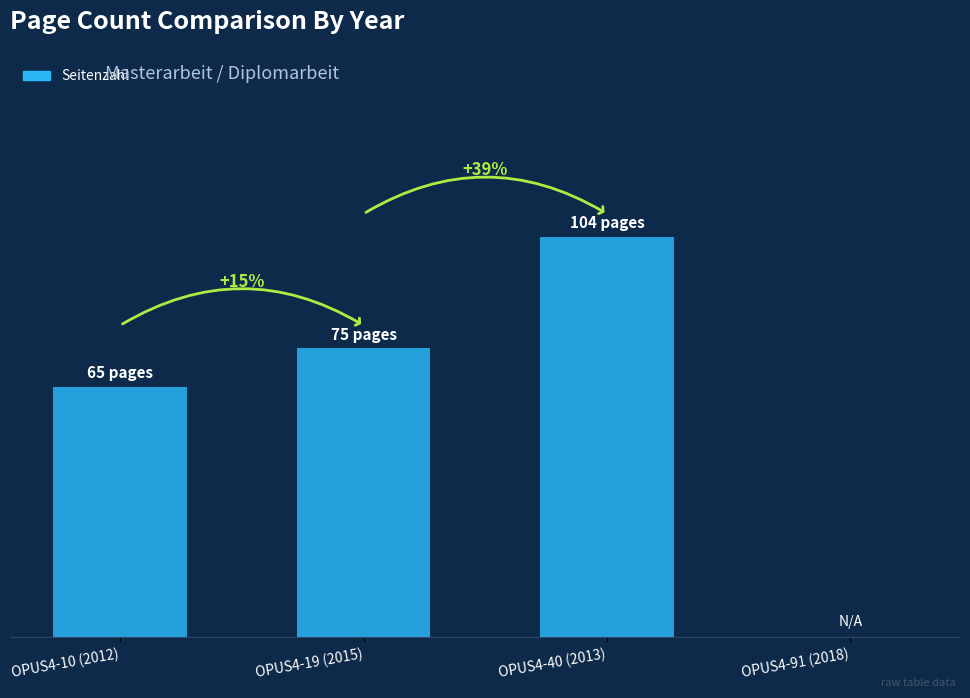

The value at OPUS4-40 (2013) is 136. True or false?

False